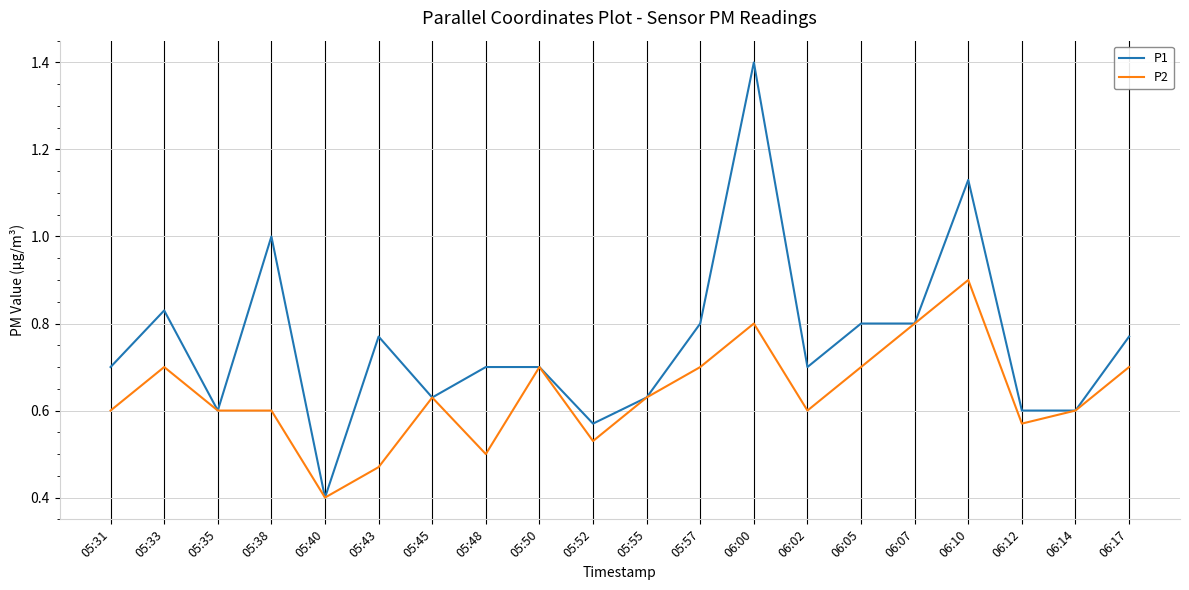

The P1 series shows 0.6 at 05:52. True or false?

True